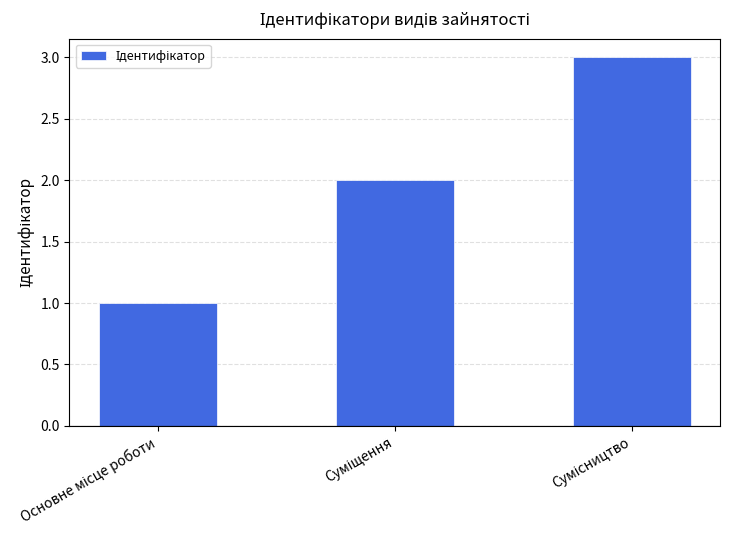

What is the greatest value displayed?

3